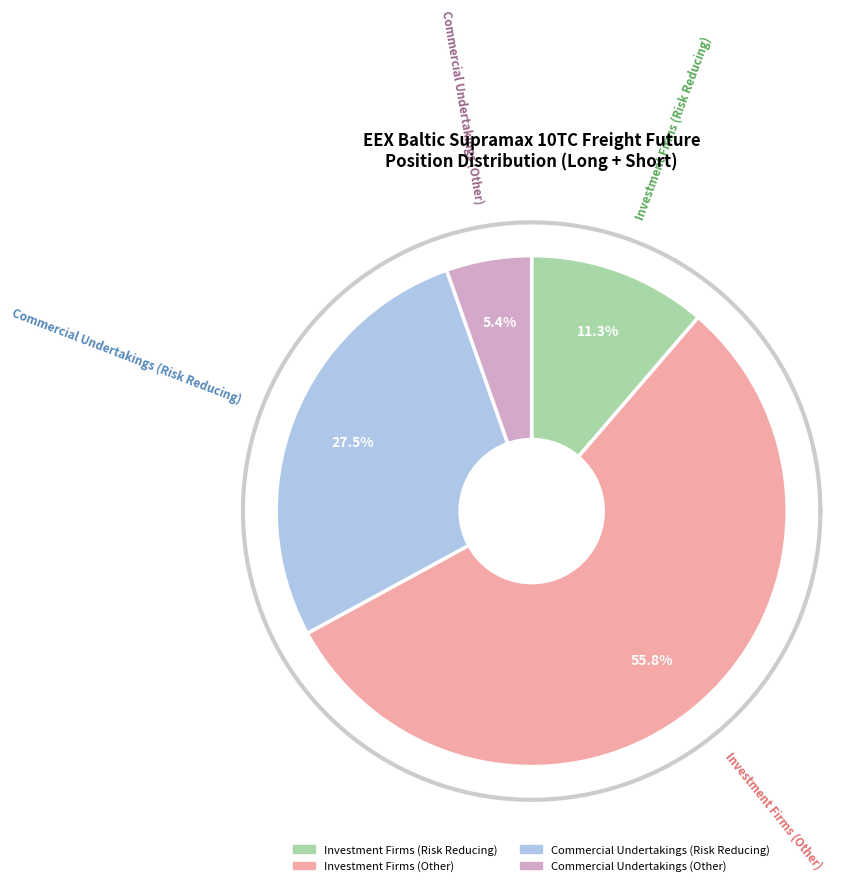

What is the majority slice?

Investment Firms (Other)